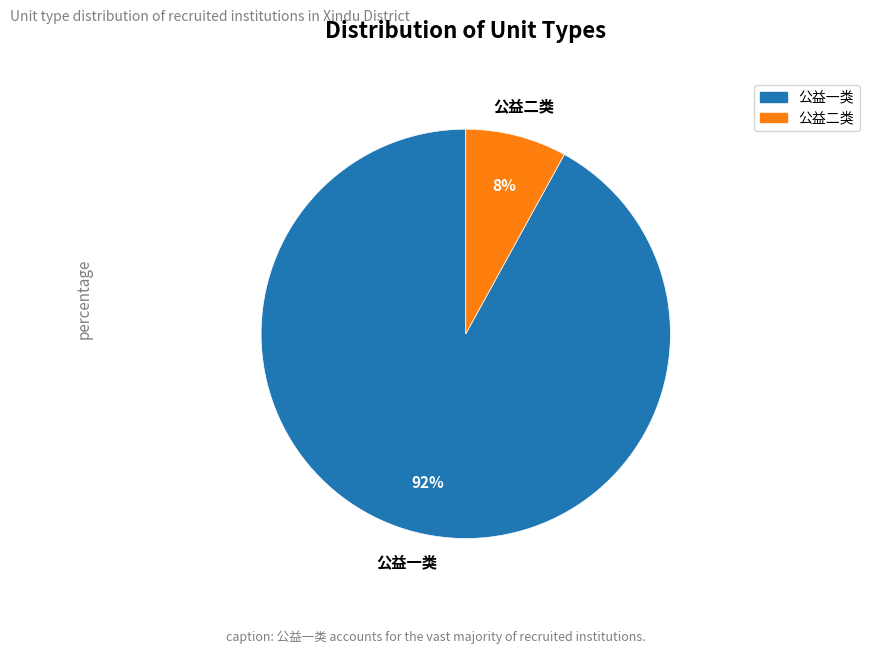

Rank the categories by value from highest to lowest.

公益一类, 公益二类